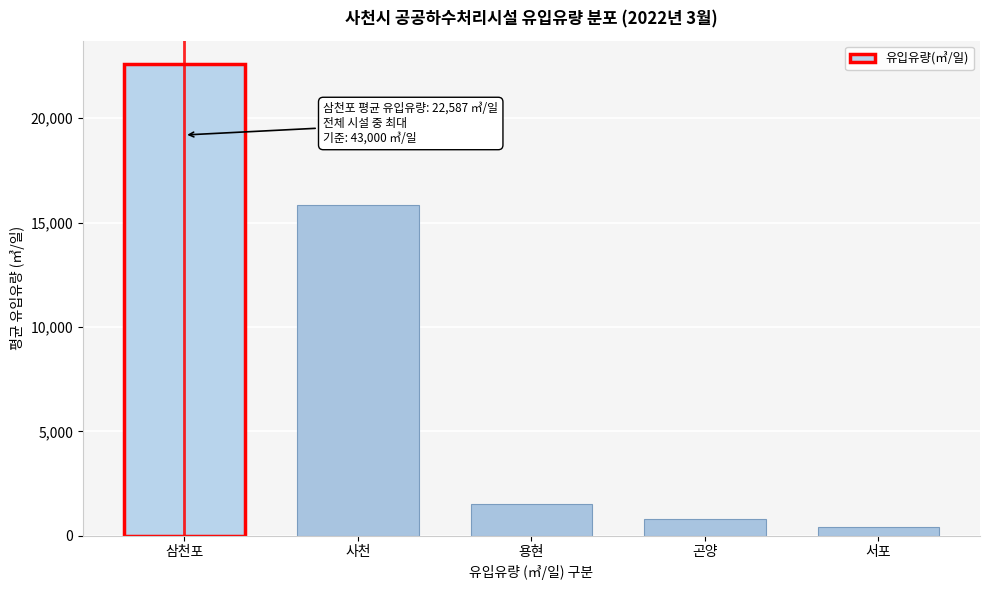

Reading right to left, what are all the values shown in this chart?

서포=418.2	곤양=802.0	용현=1523.2	사천=15846.8	삼천포=22586.5